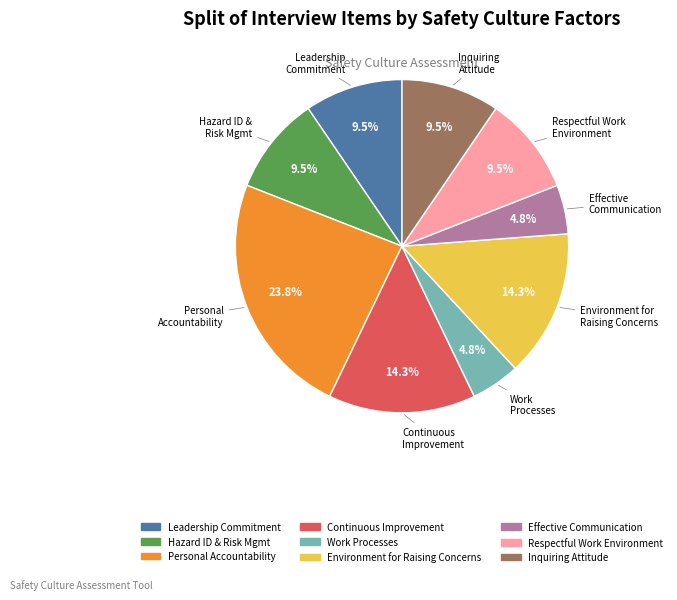

Does any single category account for the majority?

No